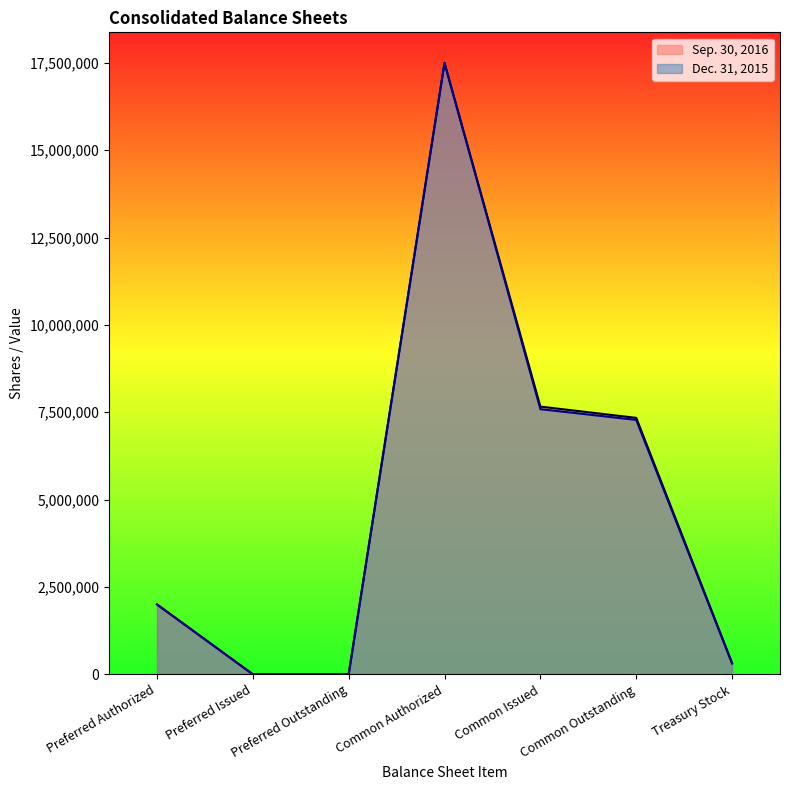

Reading left to right, list all the values displayed in this chart.

Sep. 30, 2016: Preferred Authorized=2000000	Preferred Issued=0	Preferred Outstanding=0	Common Authorized=17500000	Common Issued=7661632	Common Outstanding=7339232	Treasury Stock=322400
Dec. 31, 2015: Preferred Authorized=2000000	Preferred Issued=0	Preferred Outstanding=0	Common Authorized=17500000	Common Issued=7588887	Common Outstanding=7281237	Treasury Stock=307650